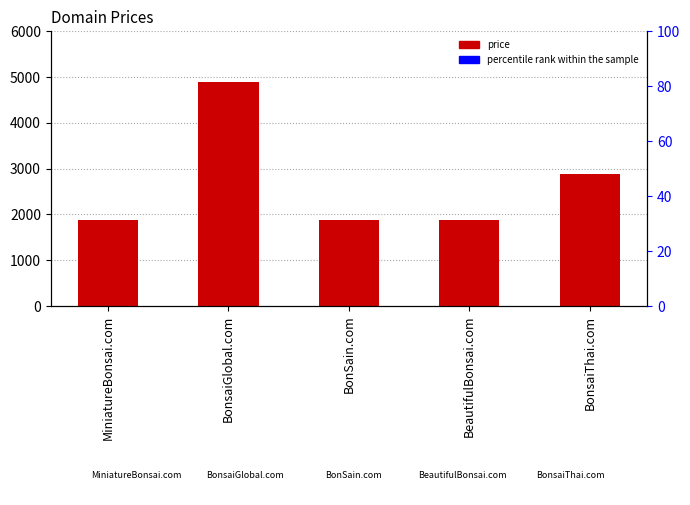

What value does the percentile rank within the sample series have at BeautifulBonsai.com?

38.6